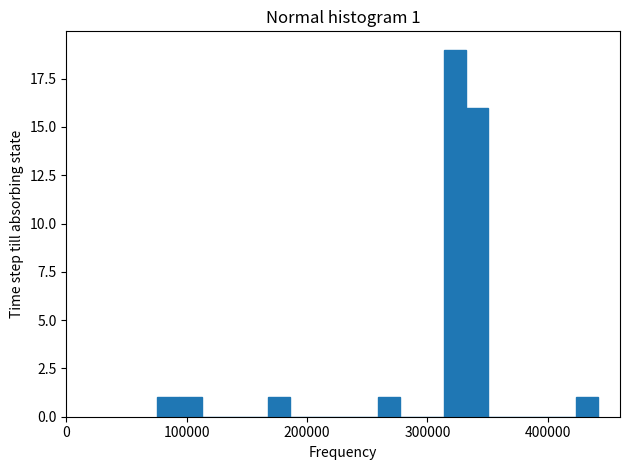

Read against the x-axis, roughly where is the centre of the tallest bar?

320000